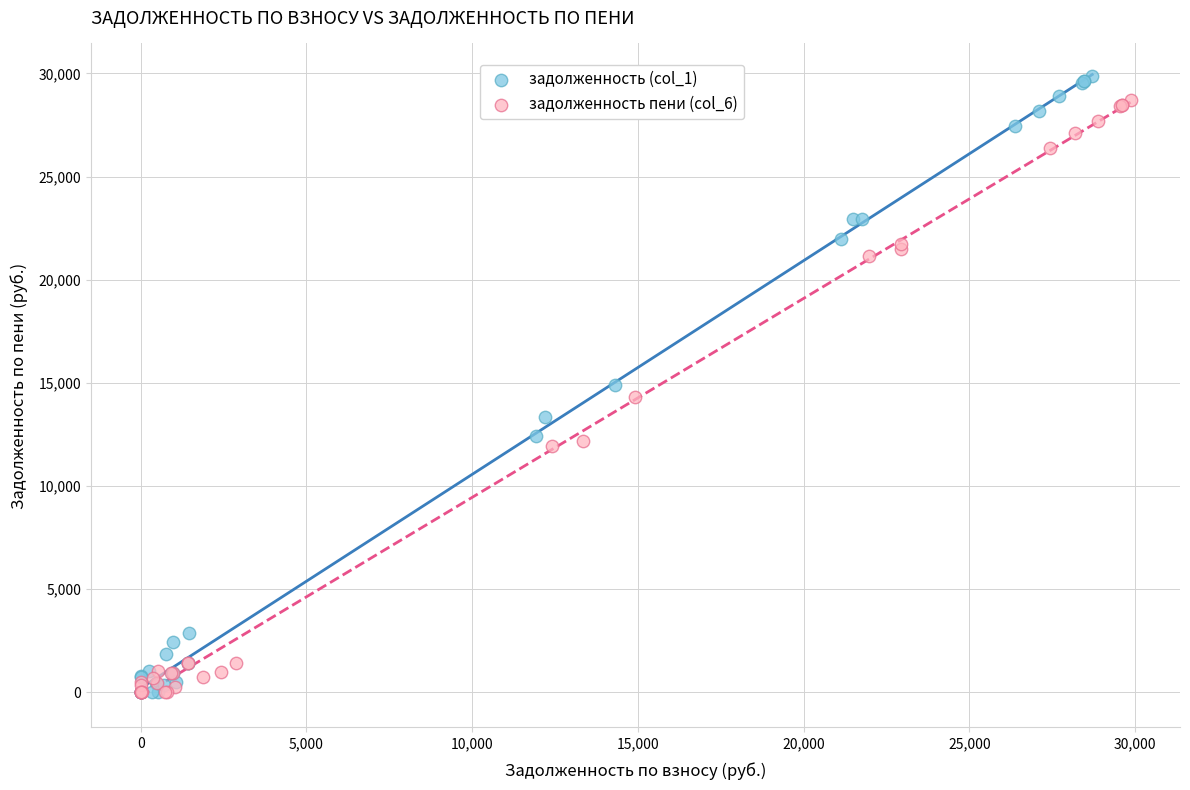

Which series has the widest spread of Y values?

задолженность (col_1)